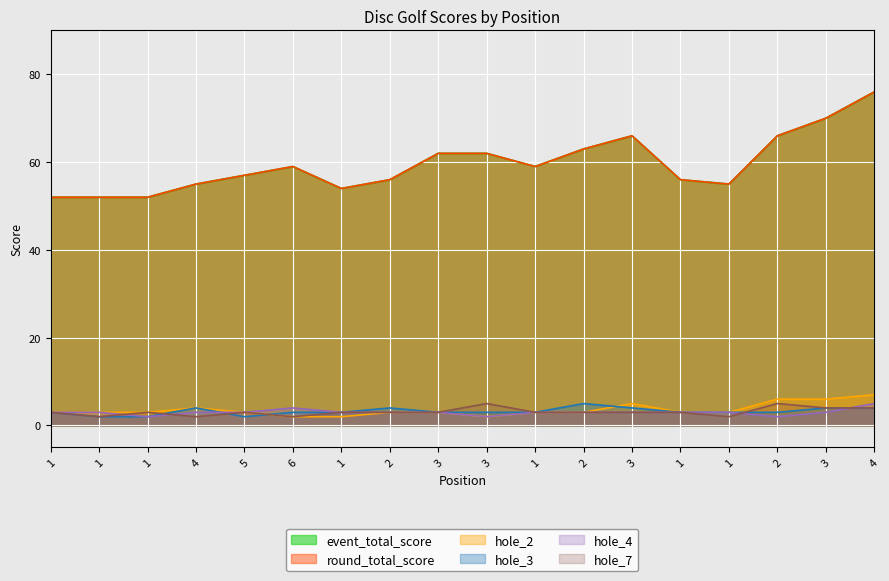

What is the smallest value displayed?

2